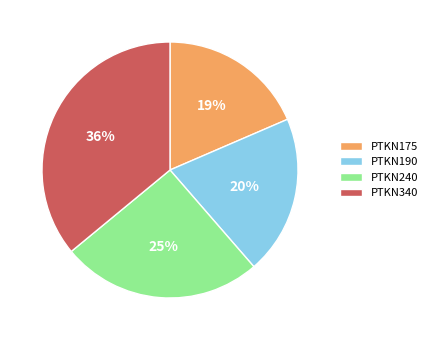

What is the ratio of the value at PTKN340 to the value at PTKN175?

1.9